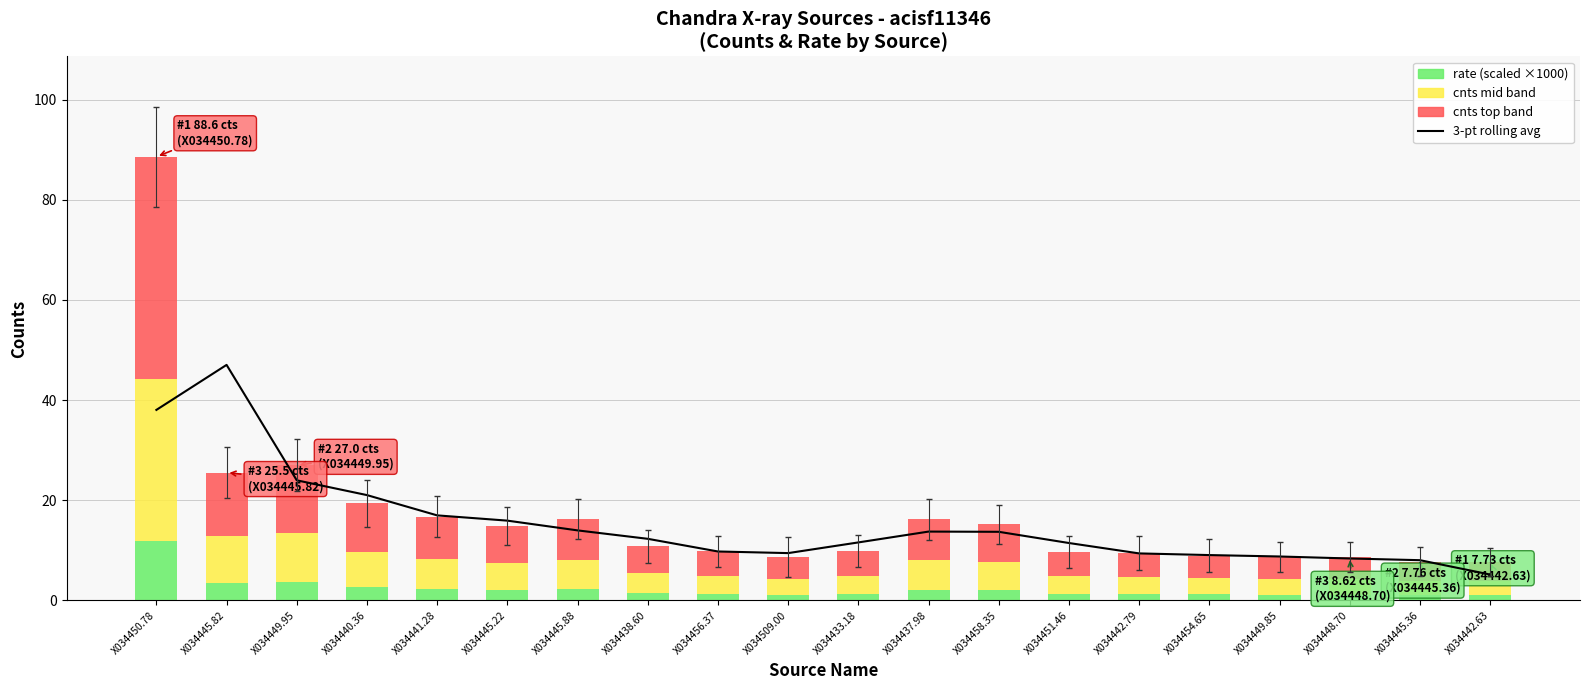

What position from the right is X034437.98?

9